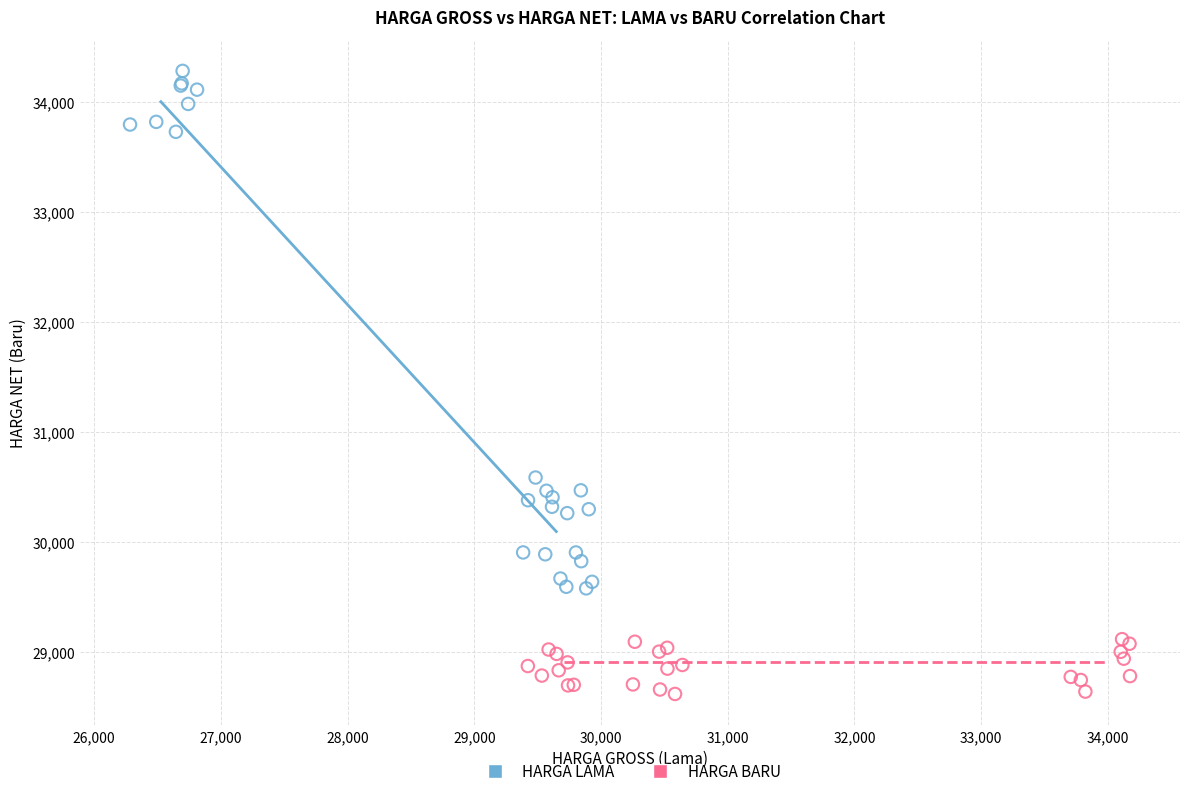

Which series contains the lowest Y value?

HARGA BARU